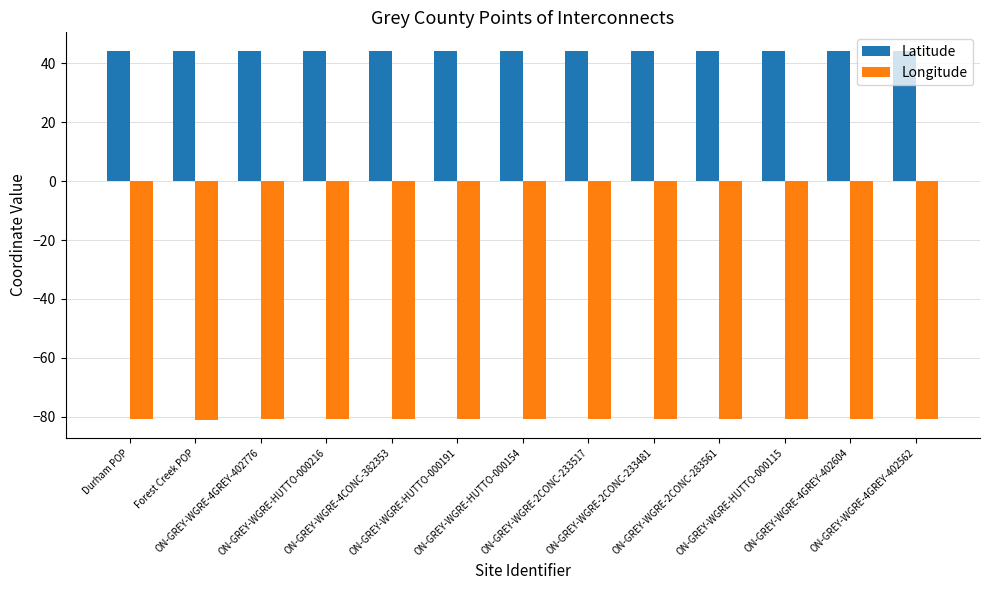

What is the value of the Longitude bar at the 11th from the left?

-80.9